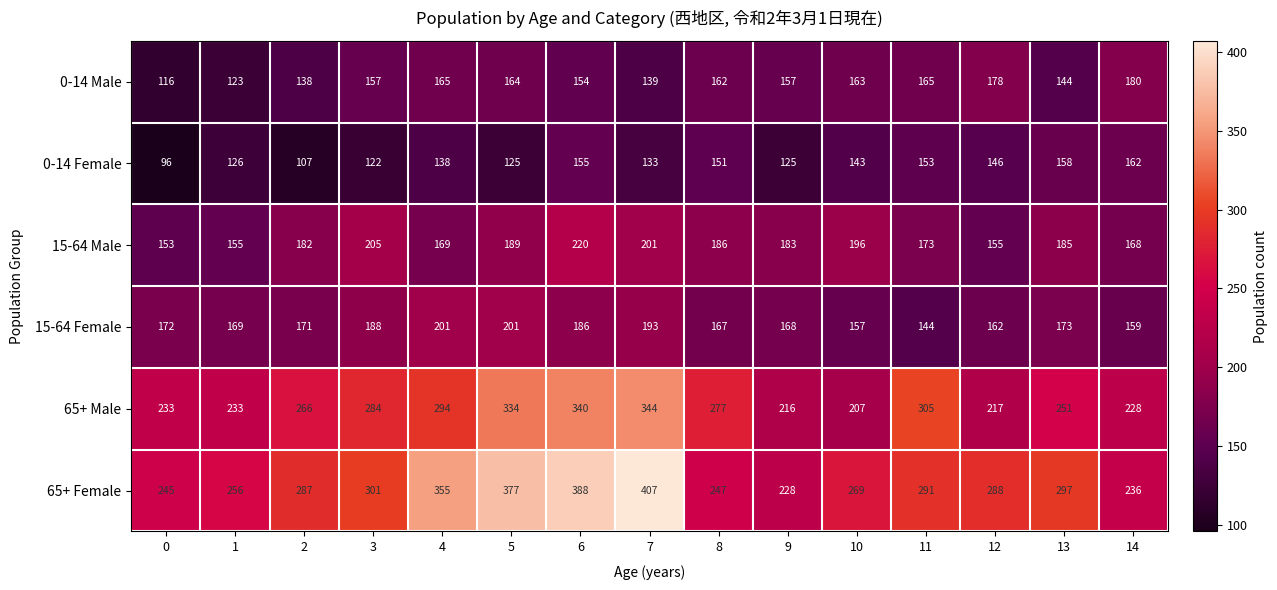

Which series has the largest range (max minus min)?

65+ Female